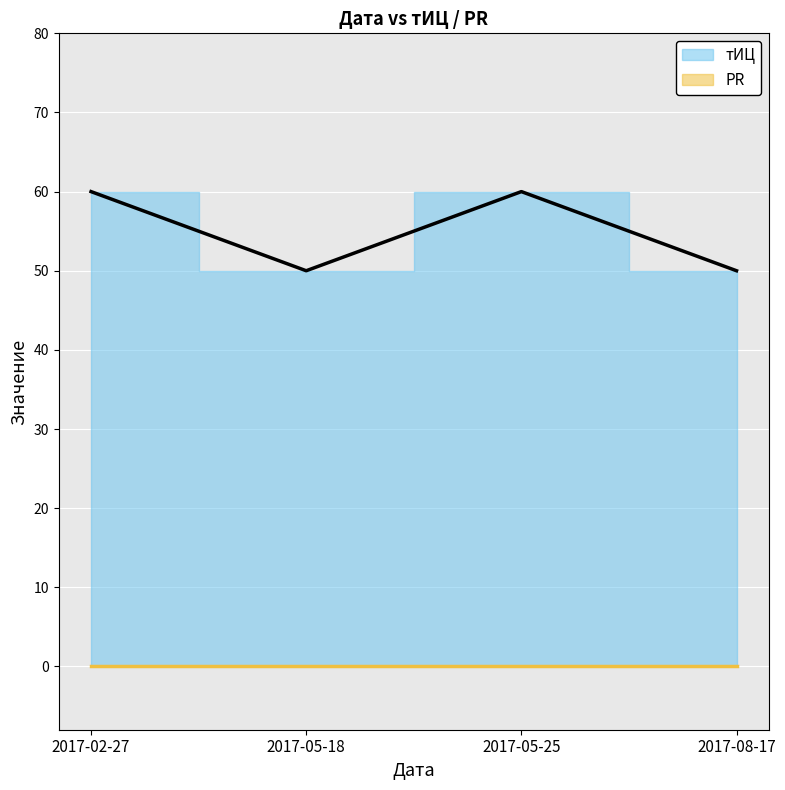

Where is the data nearest to the value 55?

2017-02-27